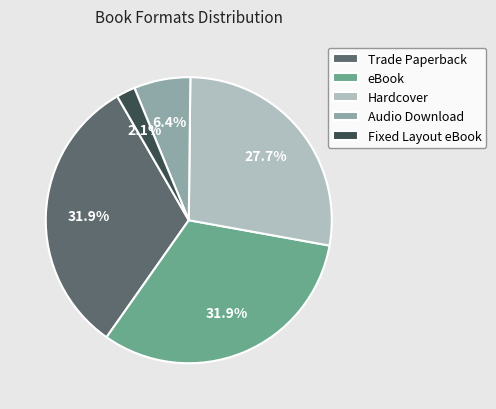

To the nearest percent, what portion does Fixed Layout eBook represent?

2%